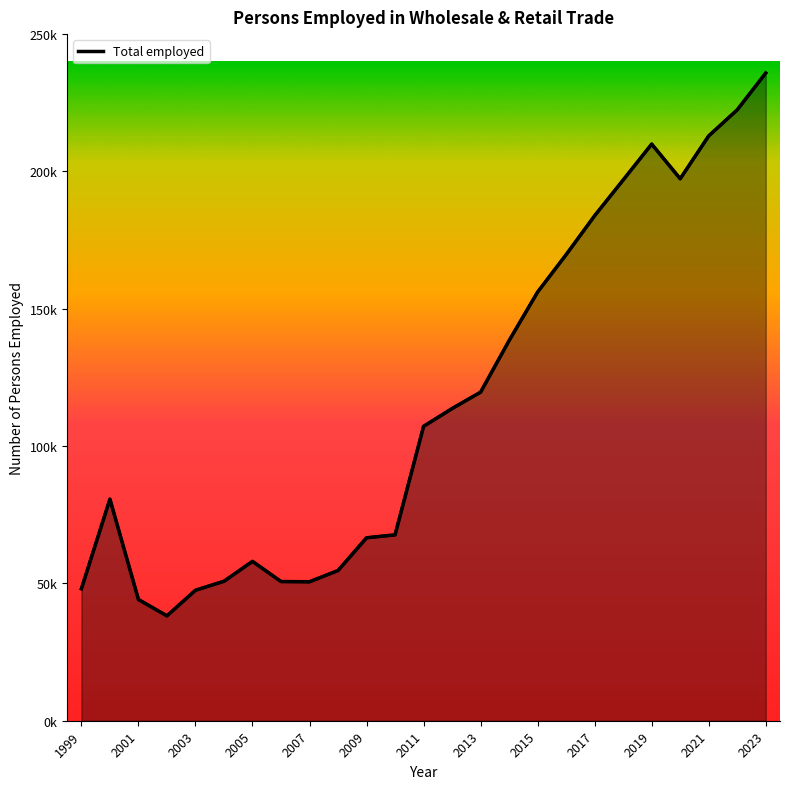

Does the chart display data point markers on the line(s)?

No